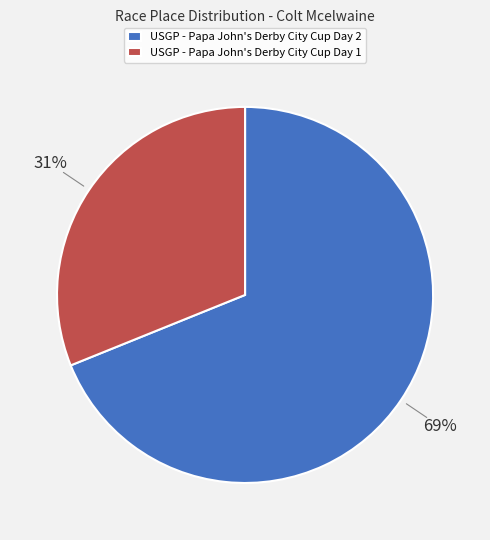

To the nearest percent, what is the difference between the largest and smallest slice percentages?

38%